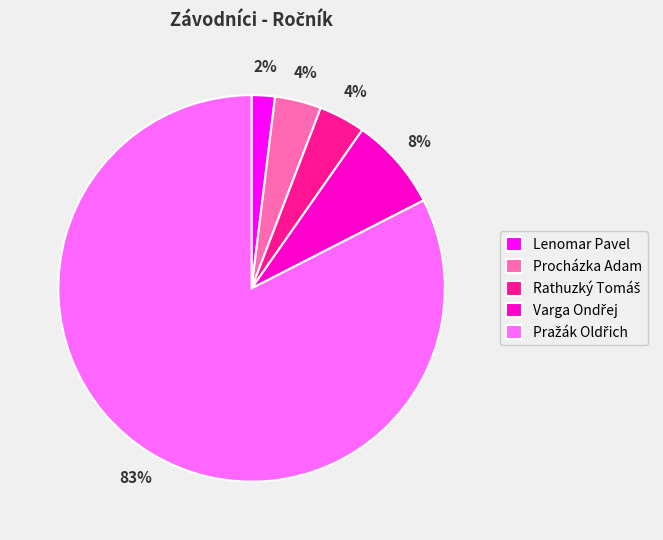

Which category has the smallest portion of the pie?

Lenomar Pavel